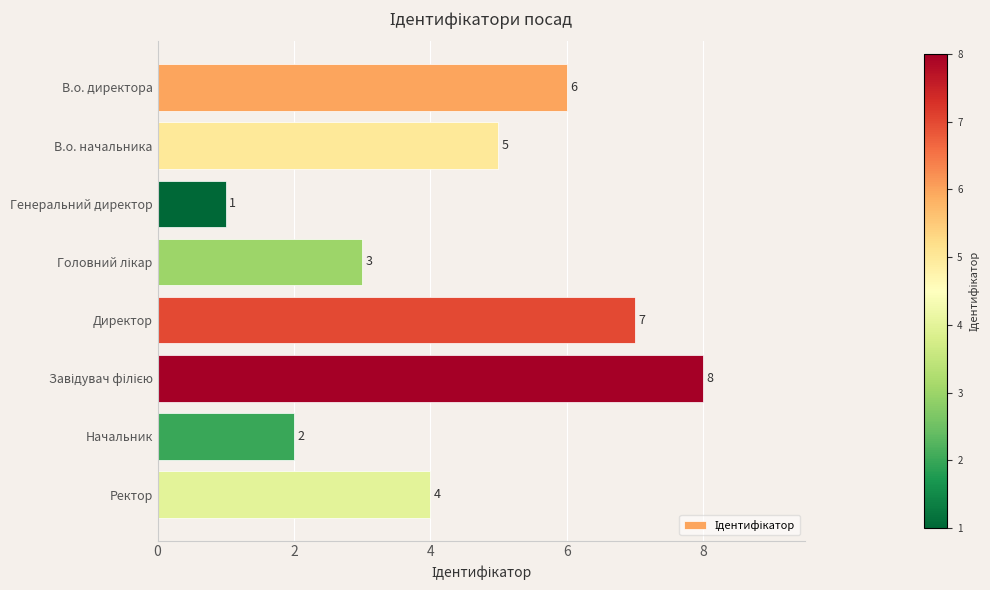

What is the sum of all values?

36